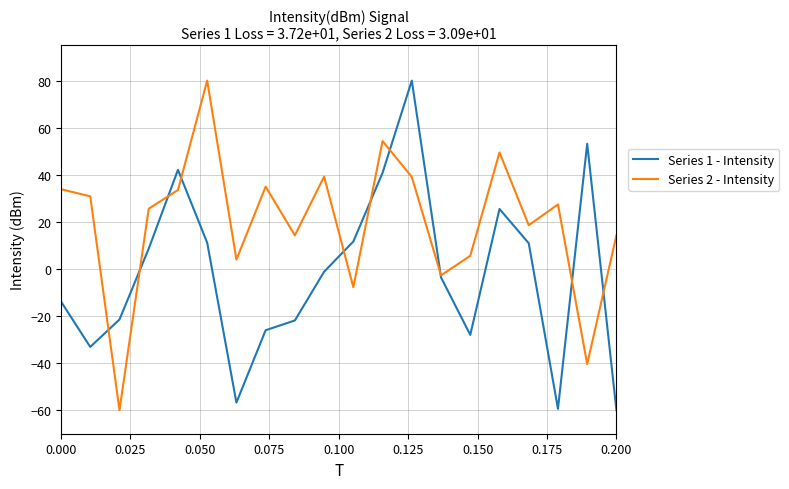

What are all the series names shown in the legend?

Series 1 - Intensity, Series 2 - Intensity